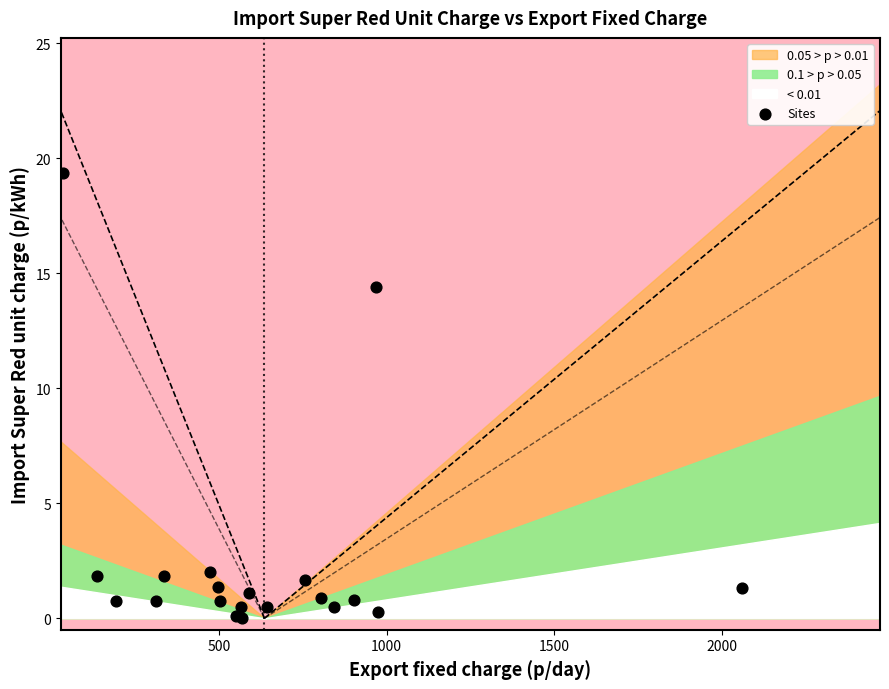

What Y value in the scatter plot is closest to 9?

14.4